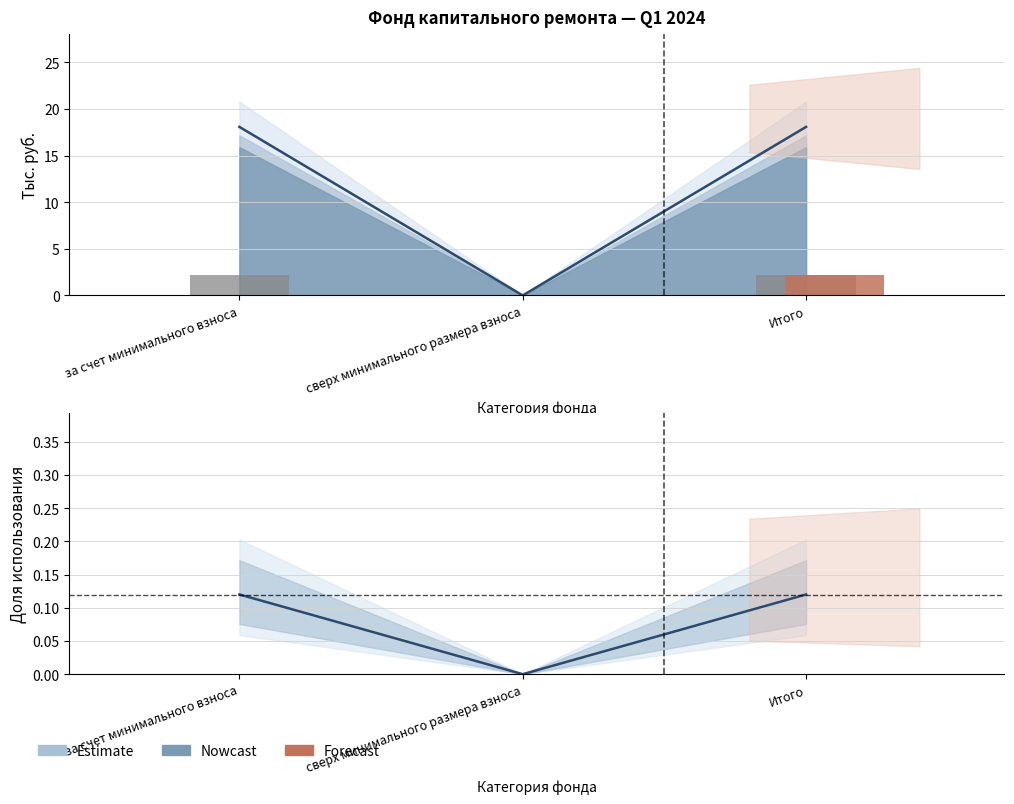

How many data points are above 2?

2